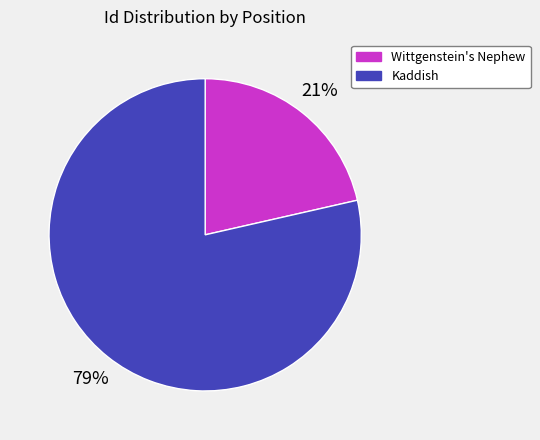

Which has a higher value, Wittgenstein's Nephew or Kaddish?

Kaddish